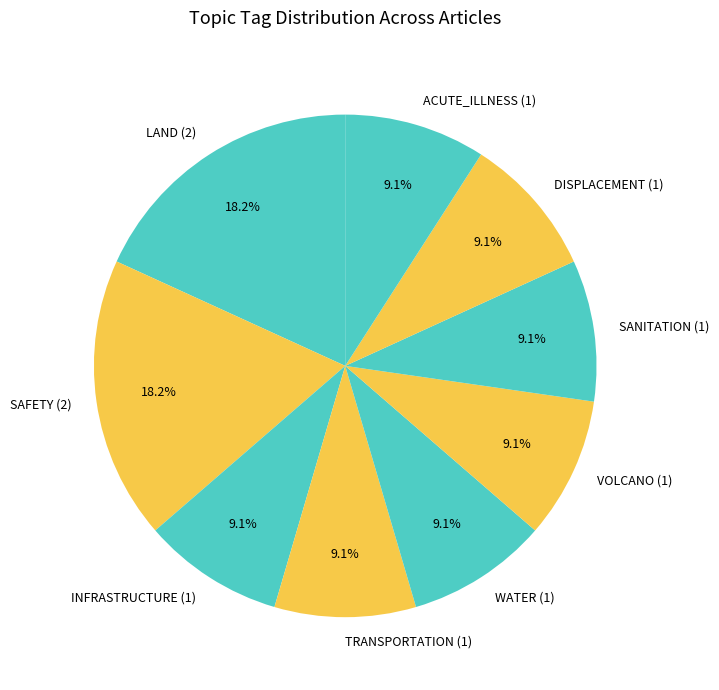

Is there any slice that represents more than half of the pie?

No